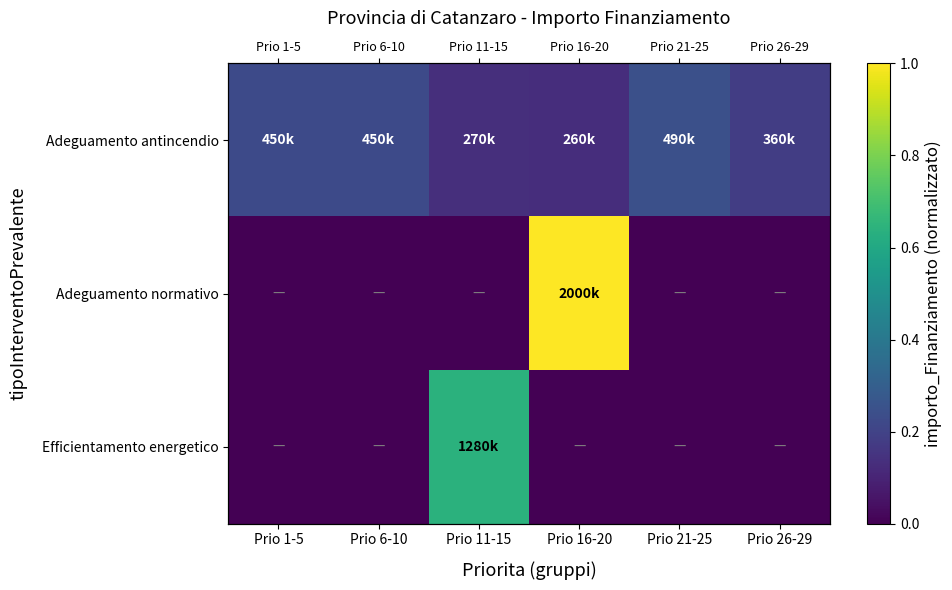

What is the total value across all series at Prio 21-25?

0.2